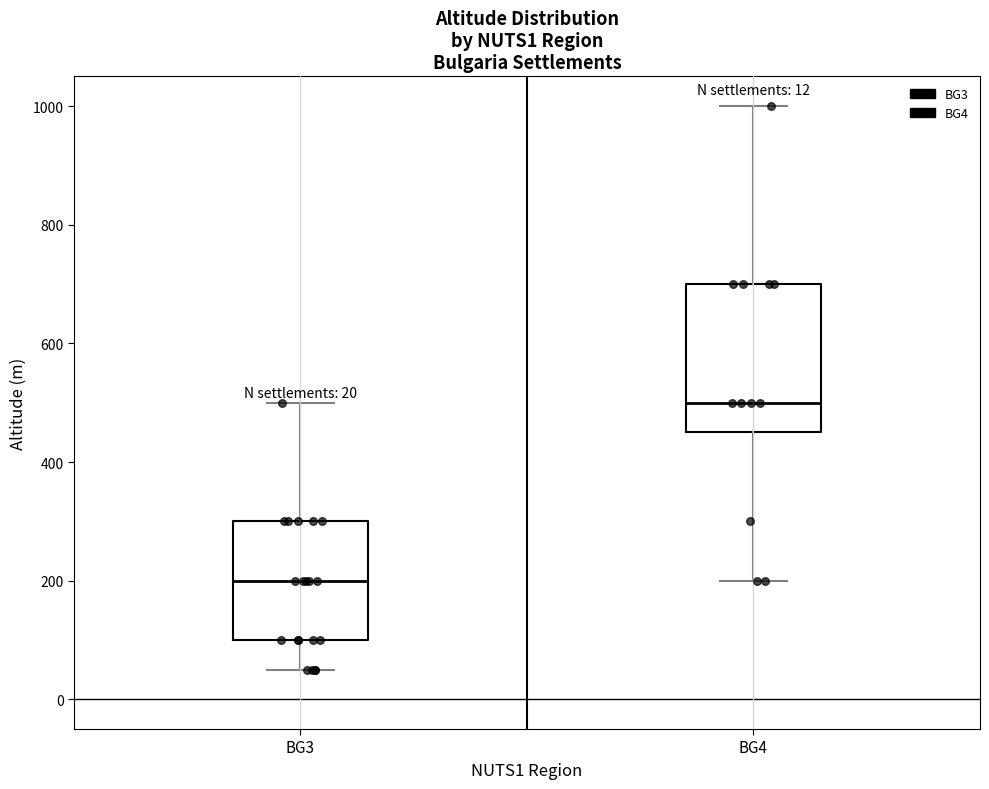

Which box's median line is the lowest?

BG3